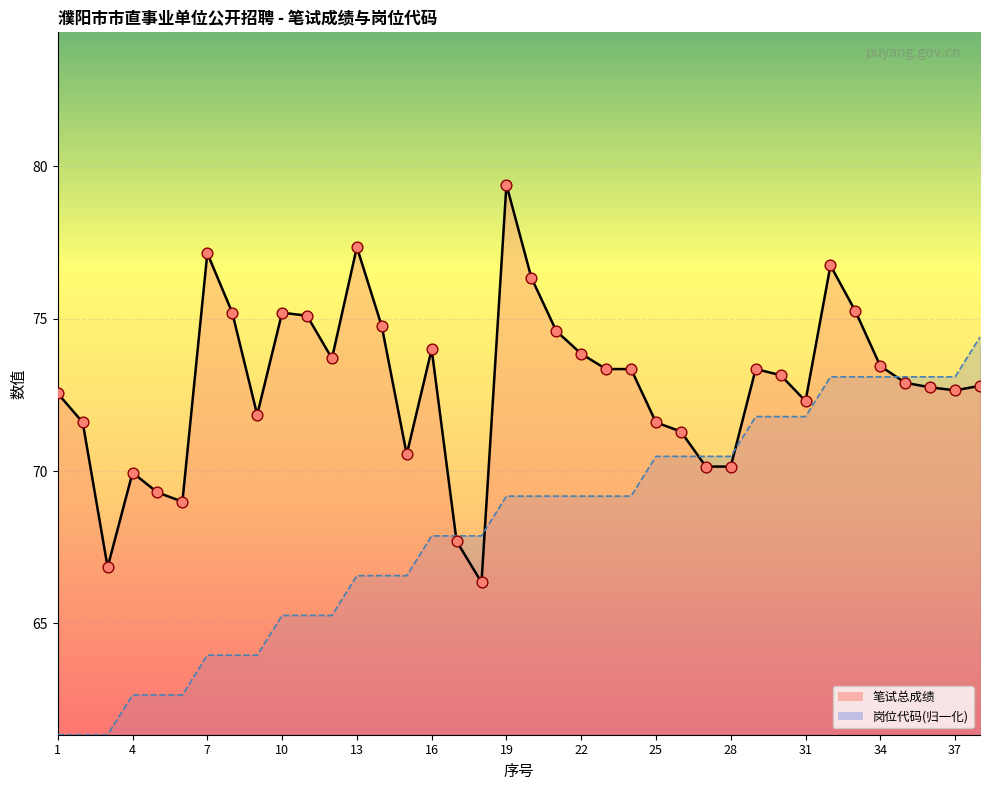

At which category is the sum across all series the highest?

32